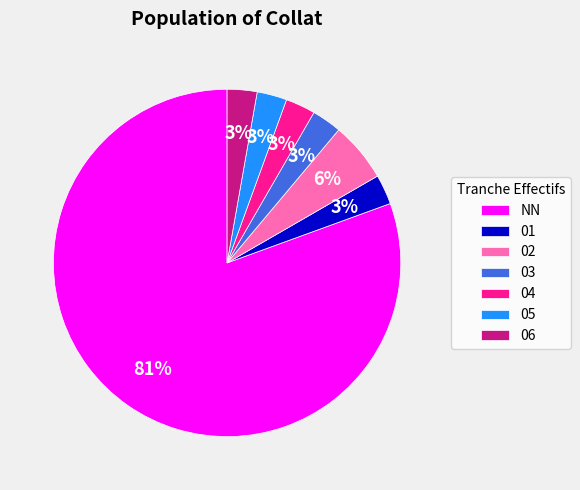

Is it true that 05 is 12% of the pie?

False